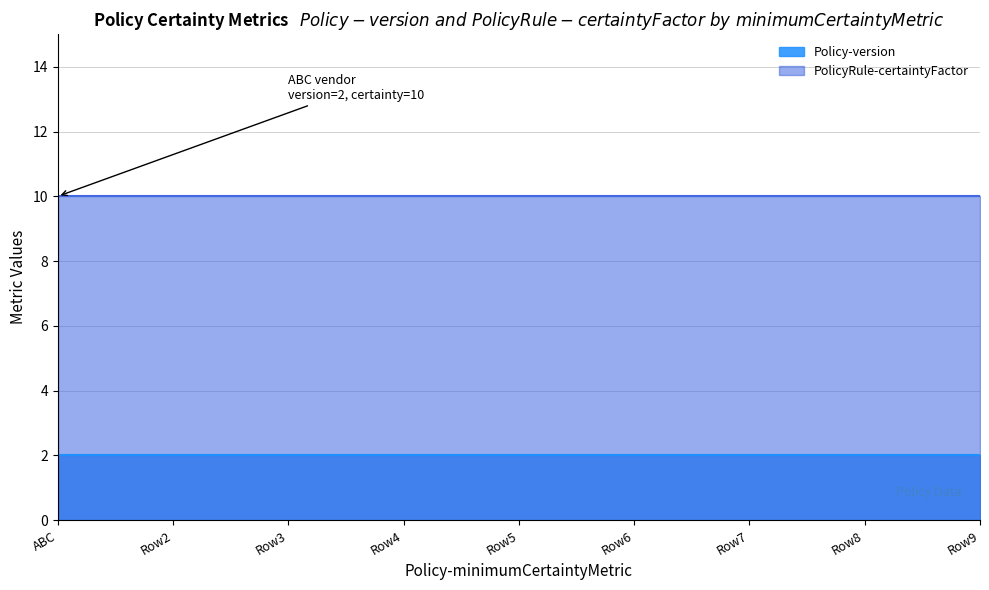

True or false: Policy-version and PolicyRule-certaintyFactor cross at least once.

False